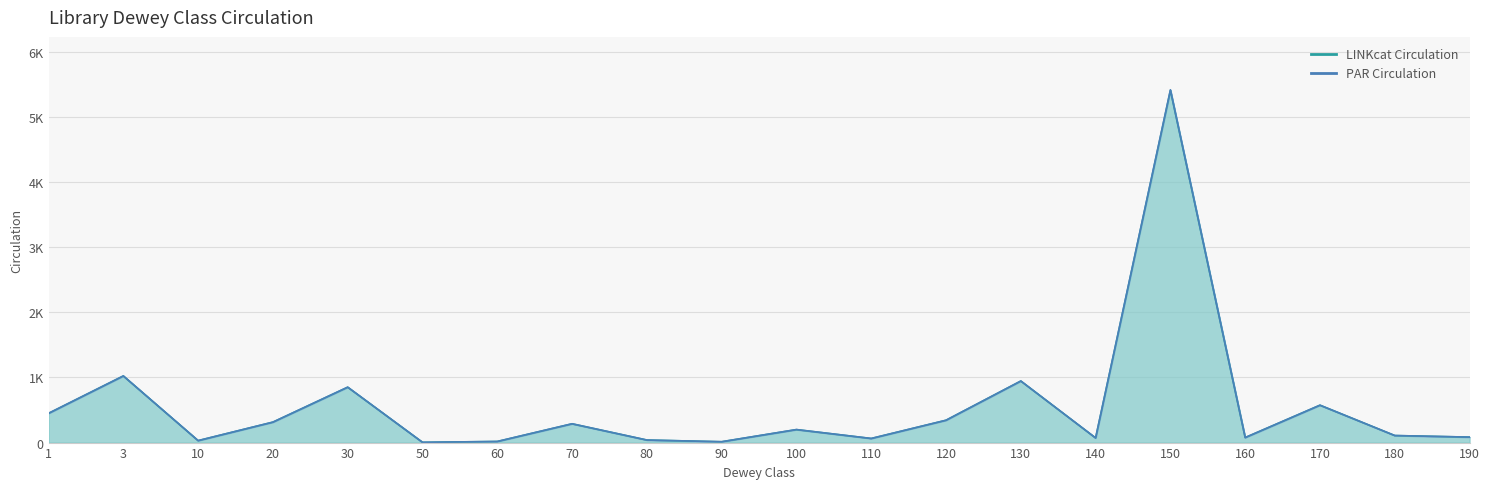

What is the change in value from 70 to 190?

-204